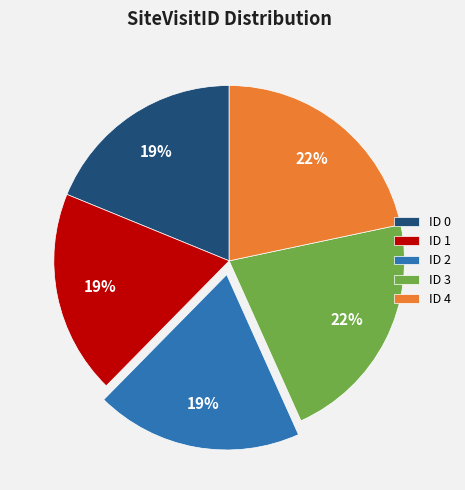

Approximately how many times larger is the value at ID 0 compared to ID 2?

1.0